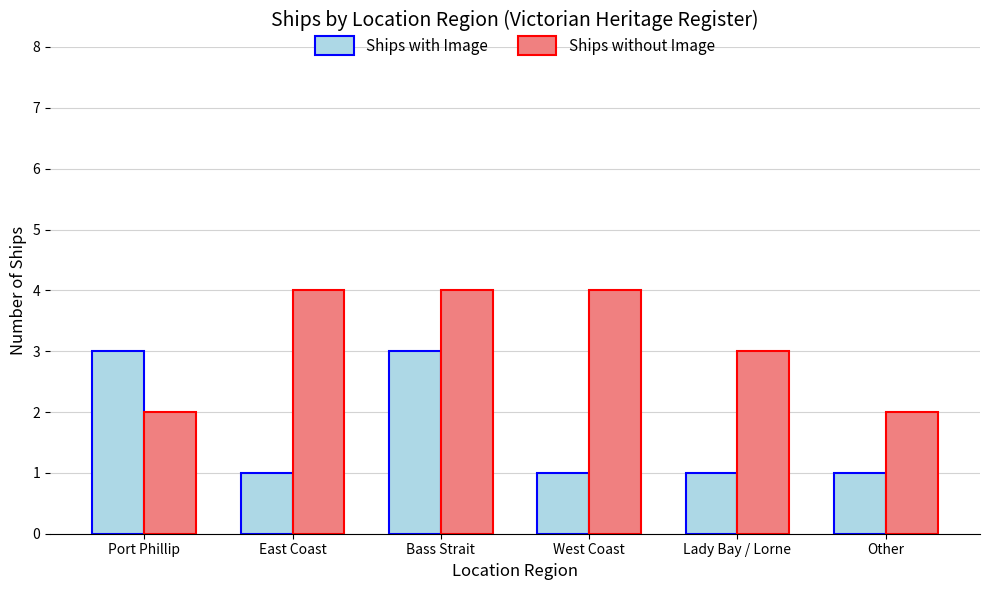

True or false: Ships with Image has a value of 1 at Other.

True